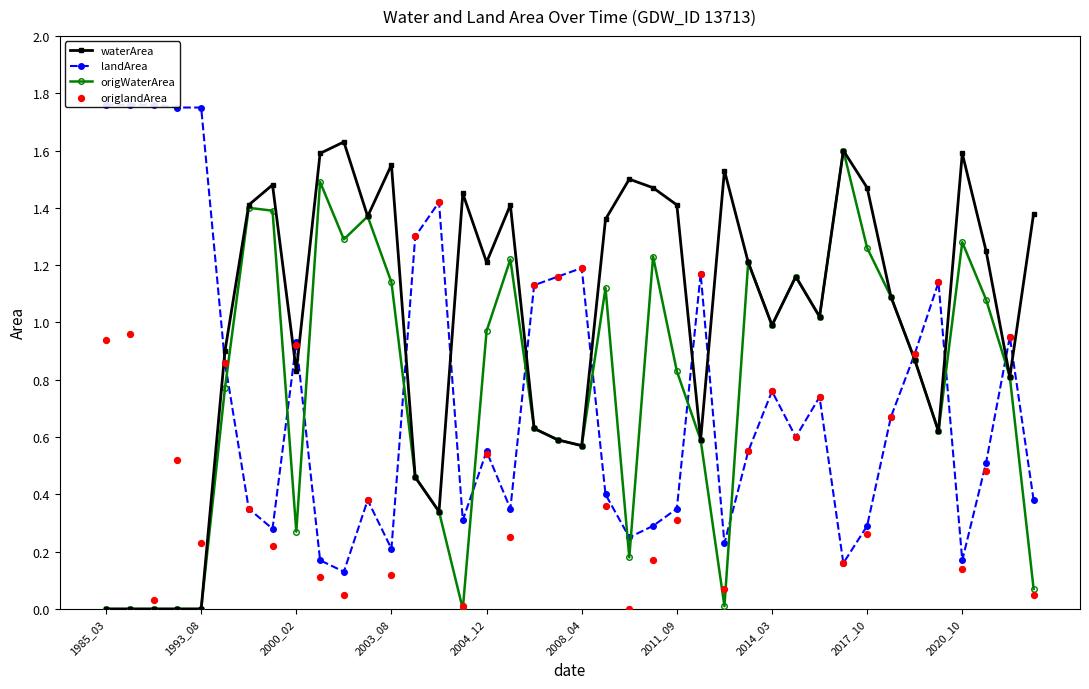

Which series has the largest Y range (max minus min)?

waterArea